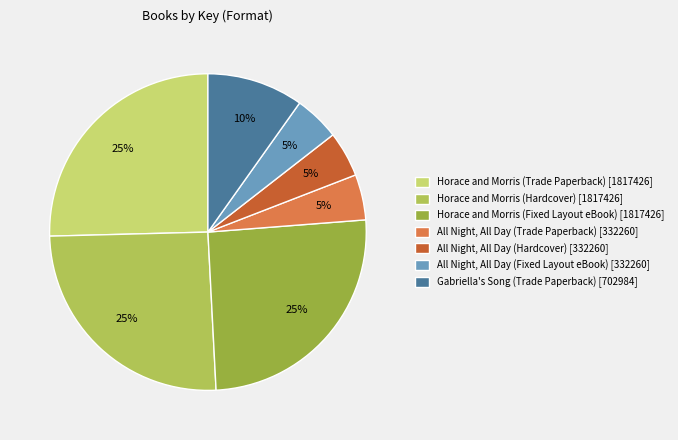

Count the number of slices in the pie.

7